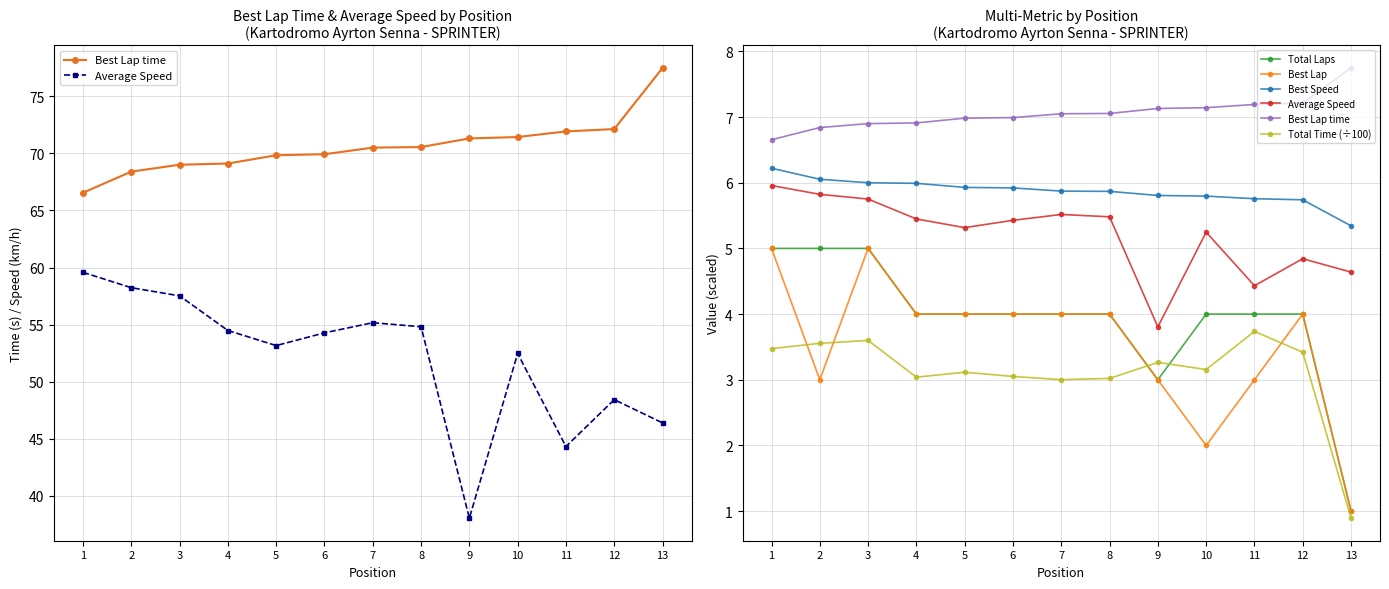

Where does the Total Laps series first go above 4?

1